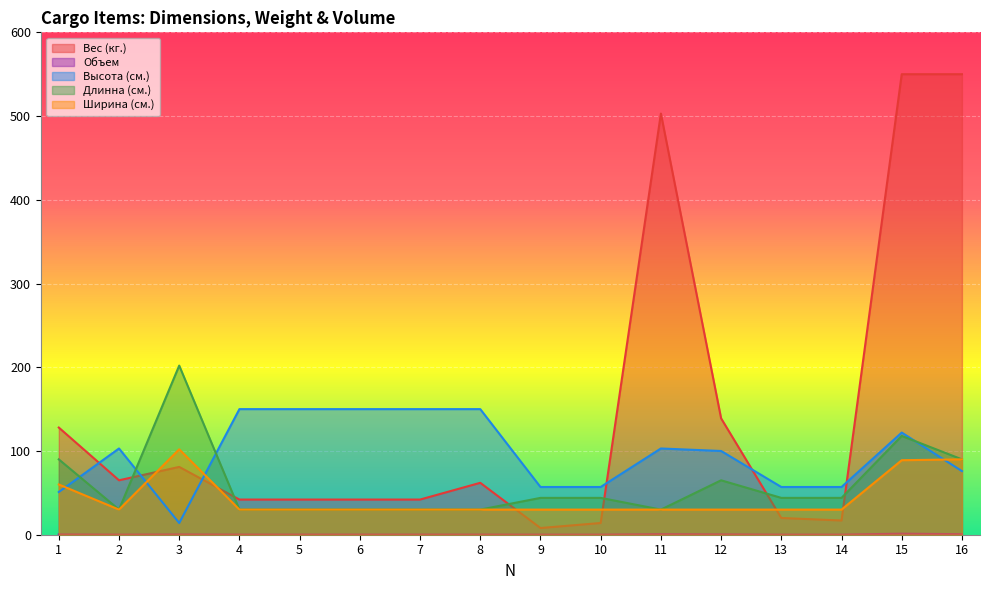

The Длинна (см.) series shows 40.3 at 6. True or false?

False